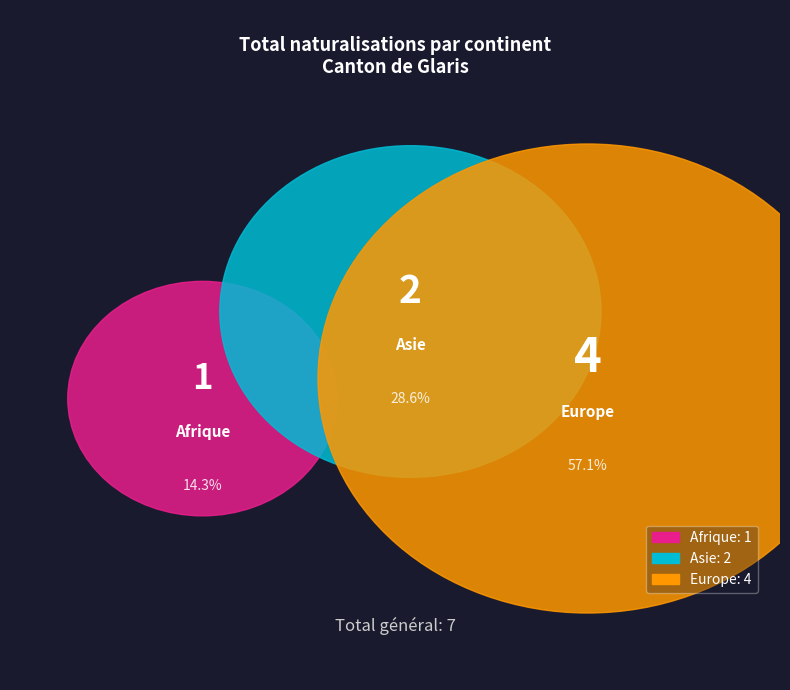

Is the sum of Europe and Afrique greater than half?

Yes